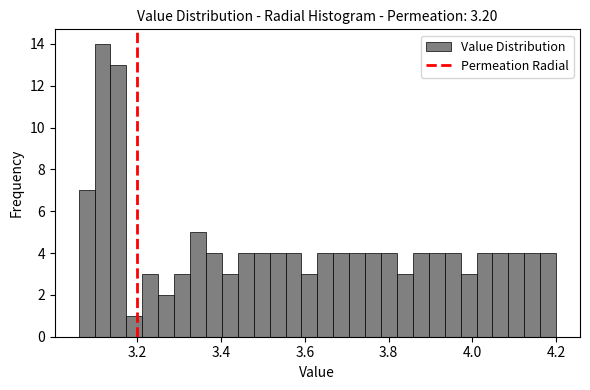

Read against the x-axis, roughly where is the centre of the tallest bar?

3.12